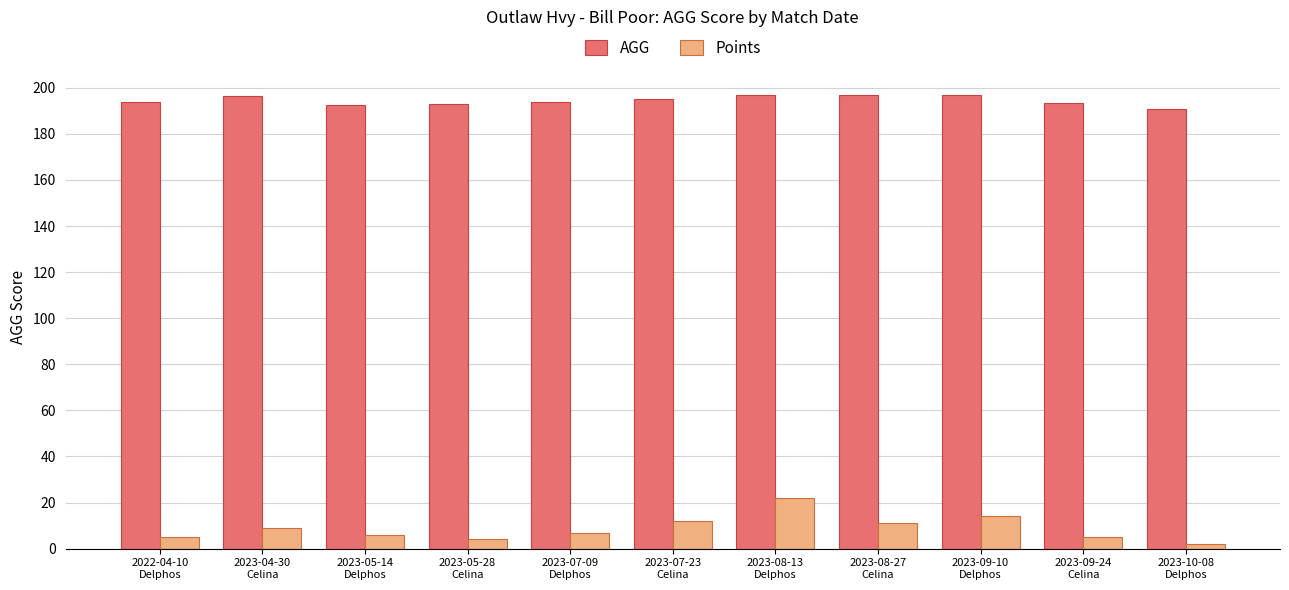

What is the sum of all AGG values?

2139.3